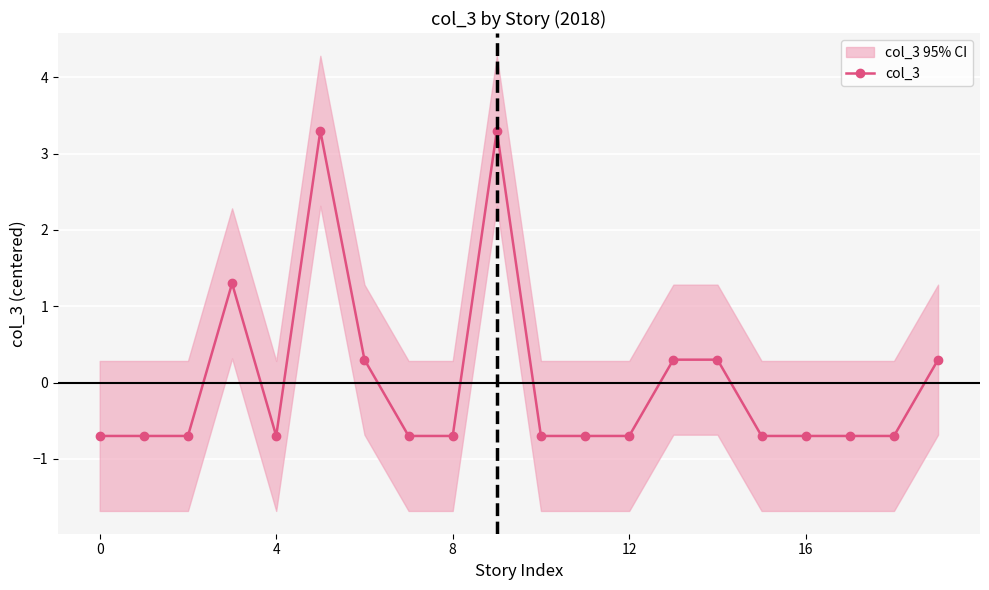

Reading left to right, transcribe all the data shown in this chart.

-0.7	-0.7	-0.7	1.3	-0.7	3.3	0.3	-0.7	-0.7	3.3	-0.7	-0.7	-0.7	0.3	0.3	-0.7	-0.7	-0.7	-0.7	0.3